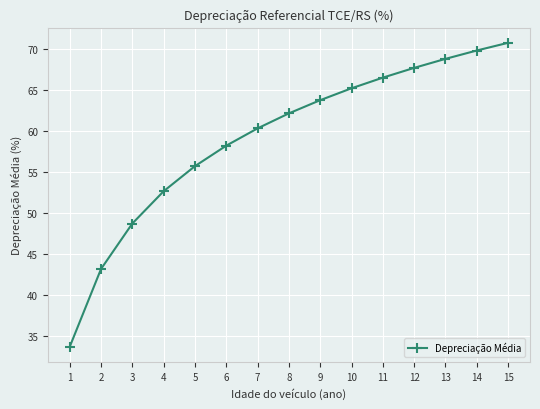

Which label corresponds to the largest value in the chart?

15